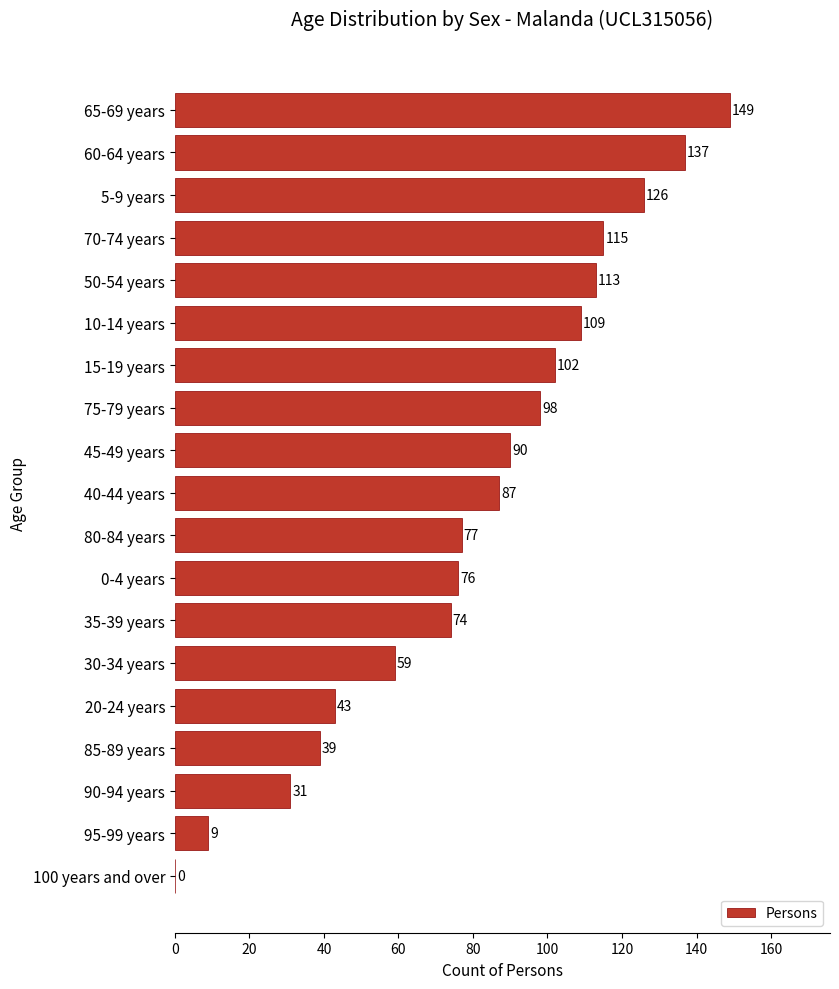

Reading bottom to top, extract all data points from this chart.

100 years and over=0	95-99 years=9	90-94 years=31	85-89 years=39	20-24 years=43	30-34 years=59	35-39 years=74	0-4 years=76	80-84 years=77	40-44 years=87	45-49 years=90	75-79 years=98	15-19 years=102	10-14 years=109	50-54 years=113	70-74 years=115	5-9 years=126	60-64 years=137	65-69 years=149